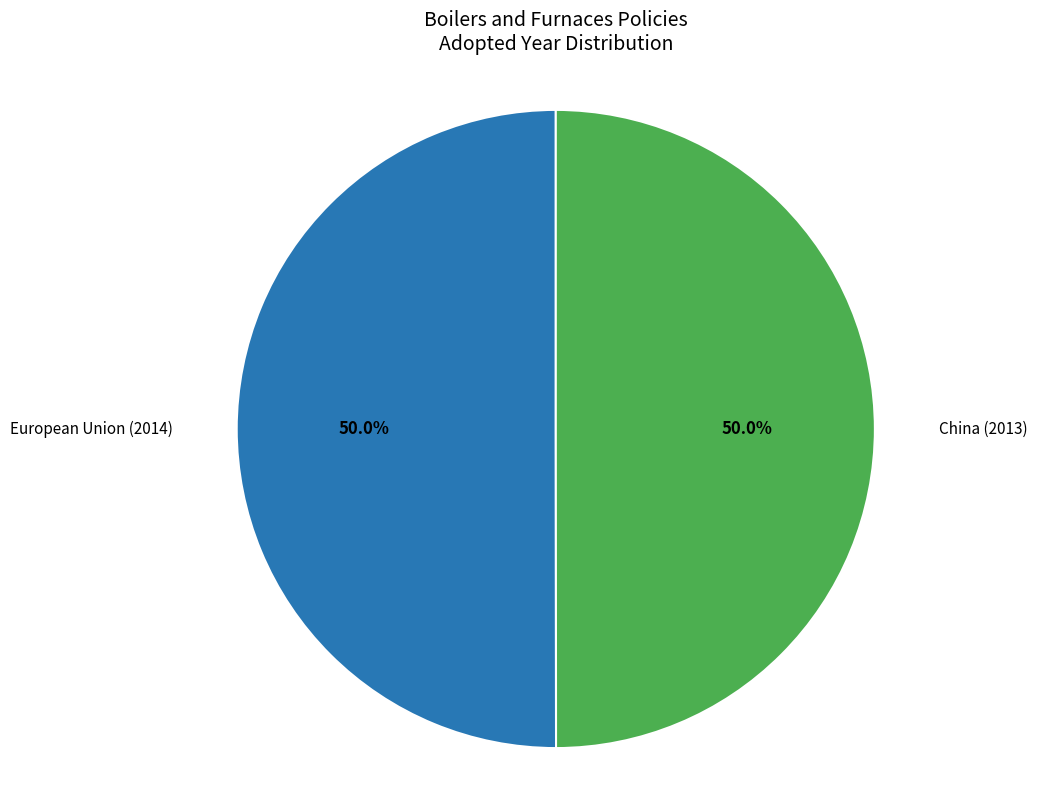

Which slice is the largest?

European Union (2014)